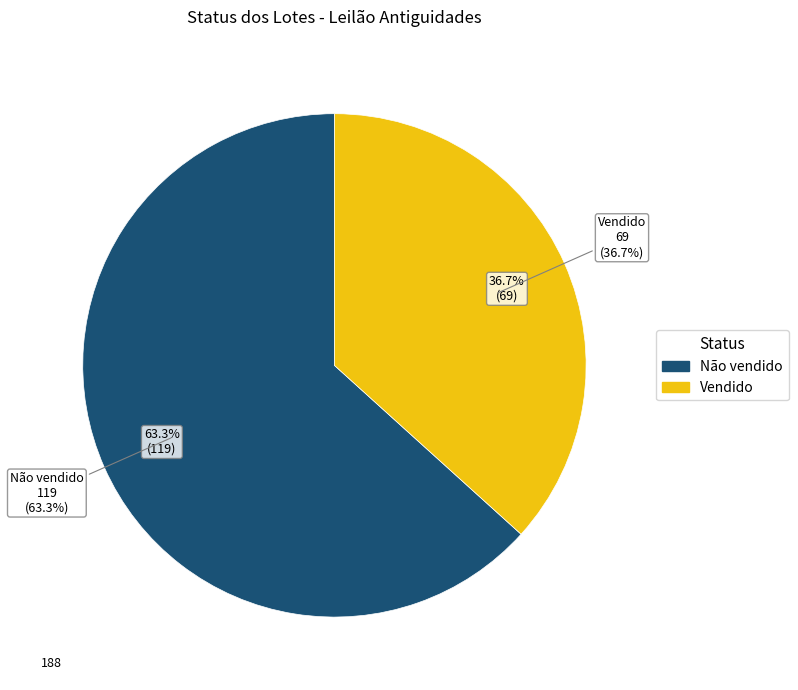

How many segments does this pie chart have?

2